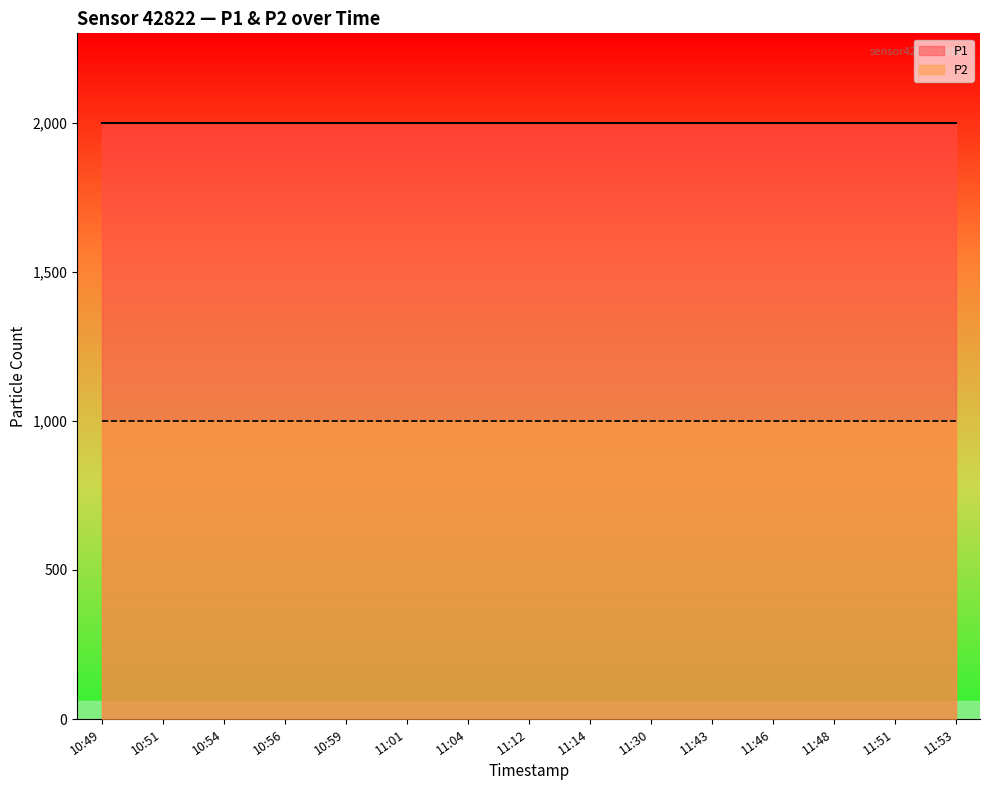

What is the label of the 10th point from the right?

11:01